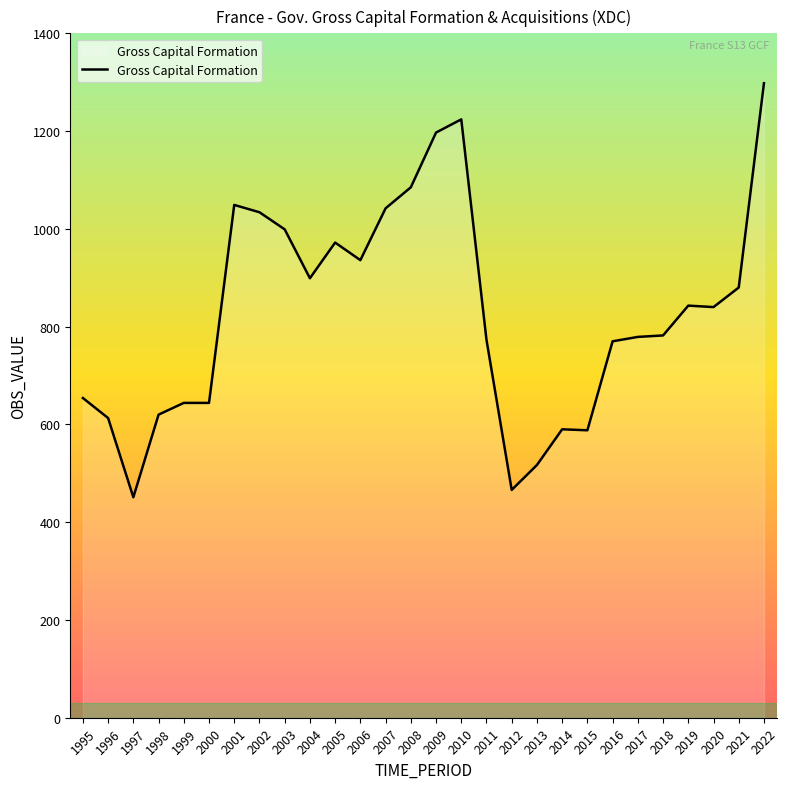

The chart shows a value of 644 at 1999. True or false?

True